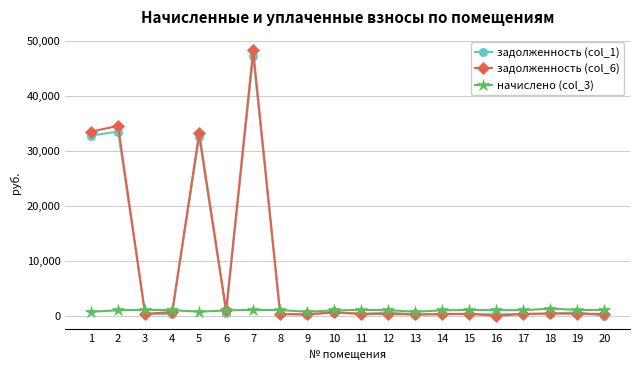

At which category is the sum across all series the highest?

7